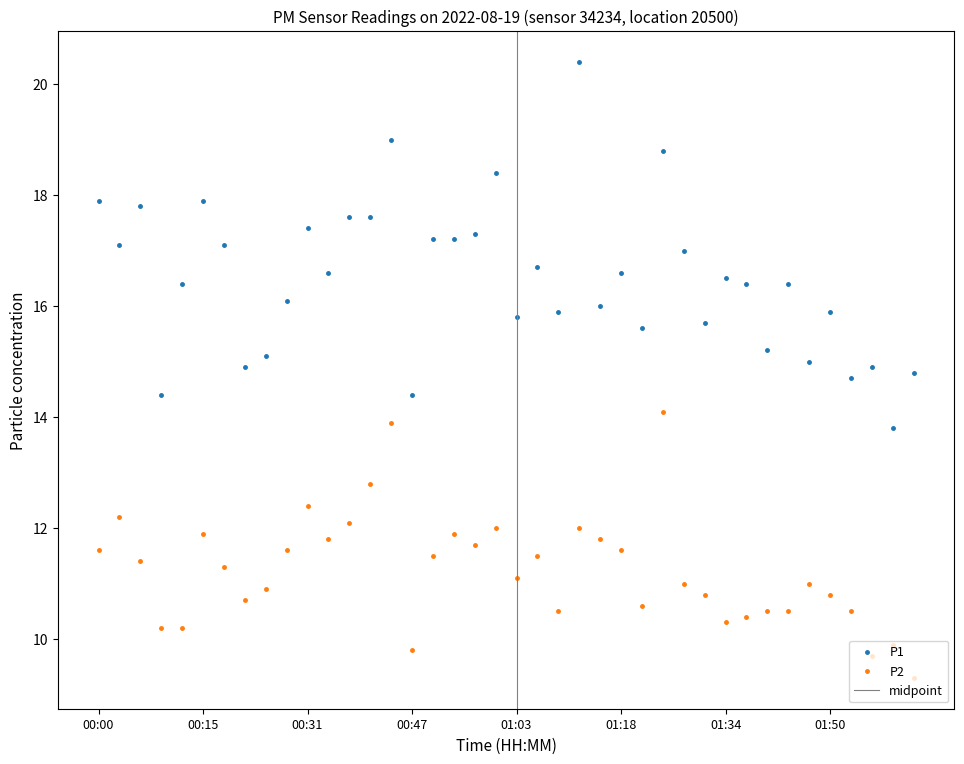

Rank the series by their average value, from highest to lowest.

P1, P2